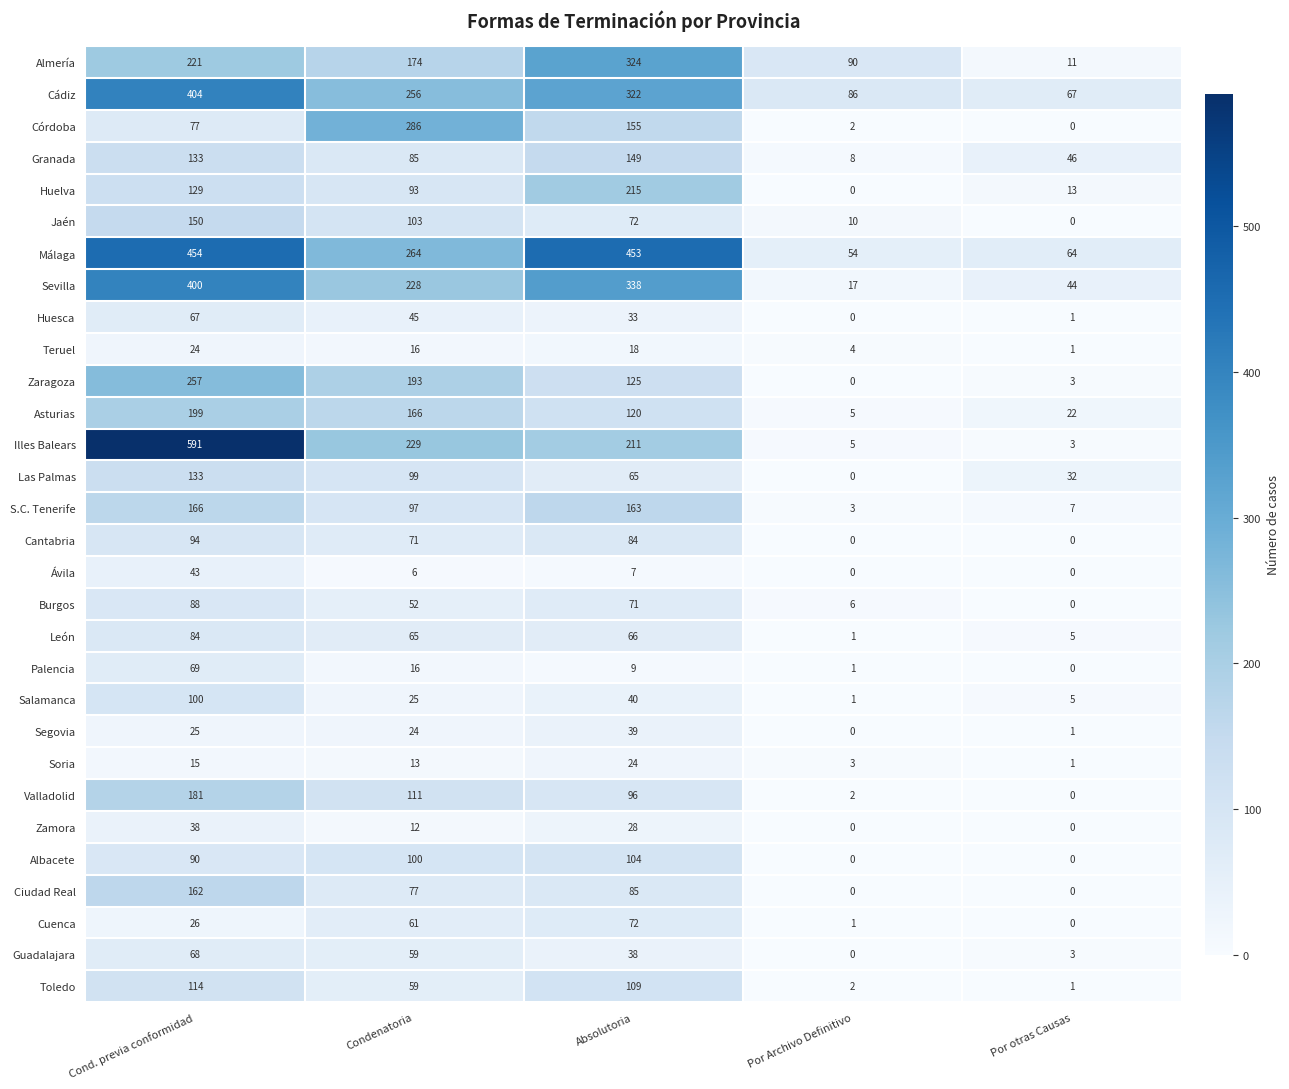

Count the number of categories in the chart.

5